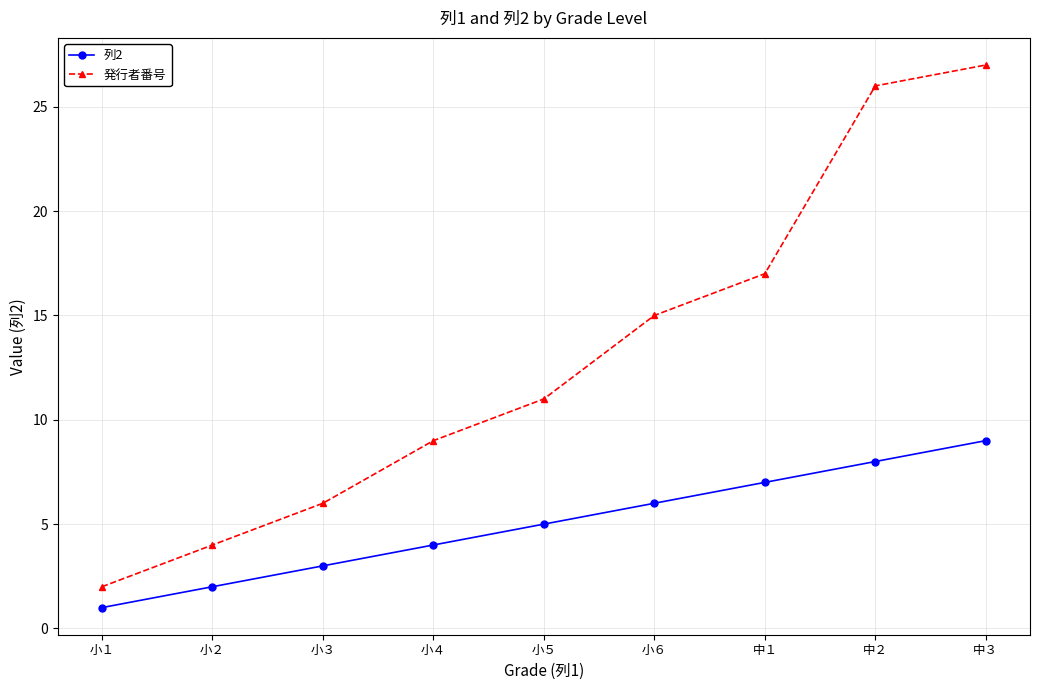

What is the total value across all series at 小１?

3